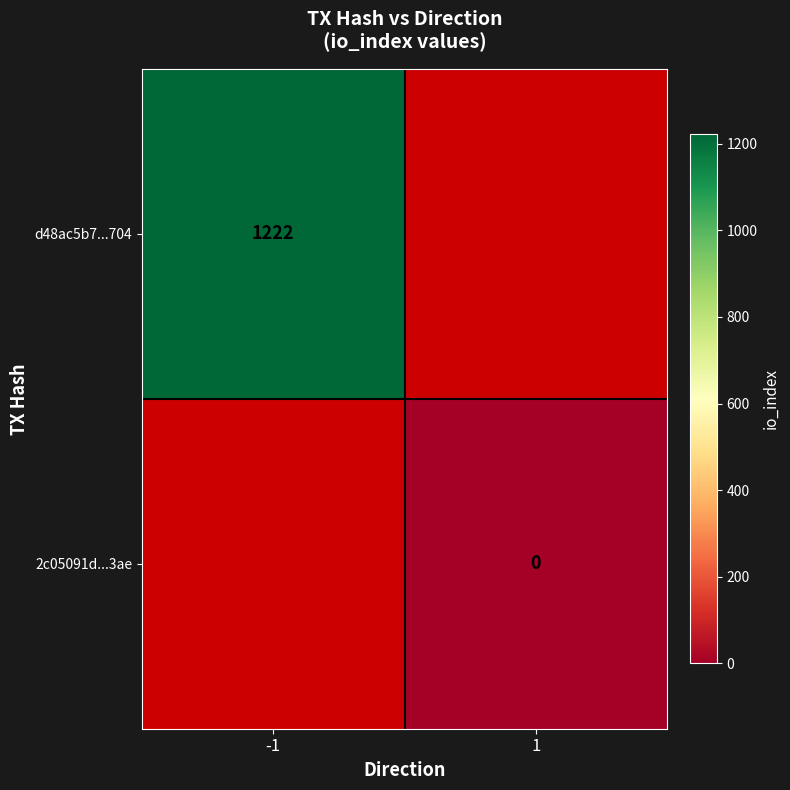

True or false: d48ac5b7...704 has a value of 1222 at -1.

True